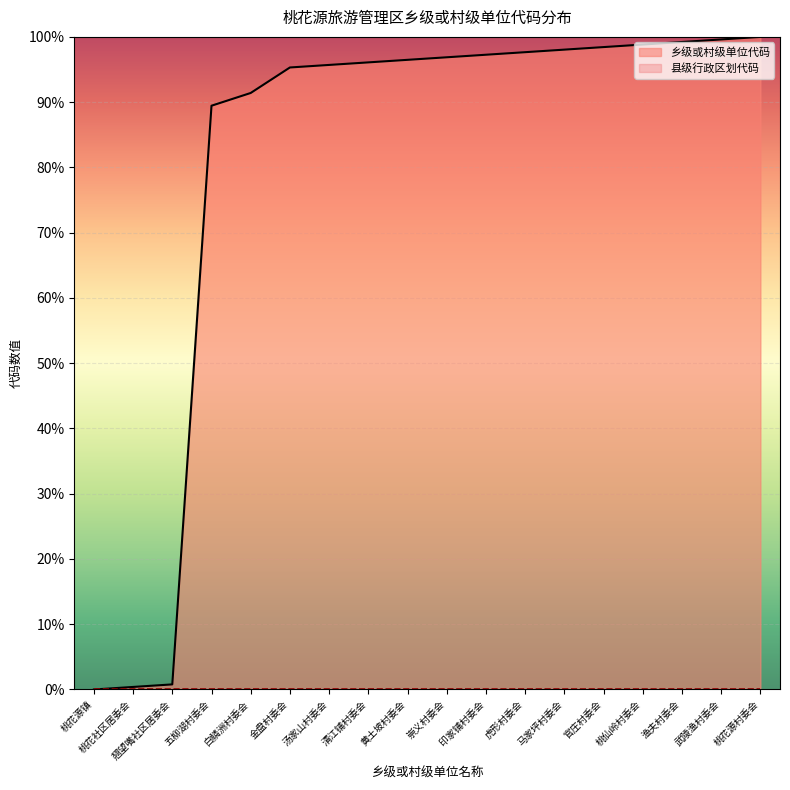

List the labels in order of value, largest first.

桃花源村委会, 武陵渔村委会, 渔夫村委会, 桃仙岭村委会, 官庄村委会, 马家坪村委会, 虎形村委会, 印家铺村委会, 崇义村委会, 黄土坡村委会, 清江铺村委会, 汤家山村委会, 金盘村委会, 白鳞洲村委会, 五柳湖村委会, 翘望嘴社区居委会, 桃花社区居委会, 桃花源镇